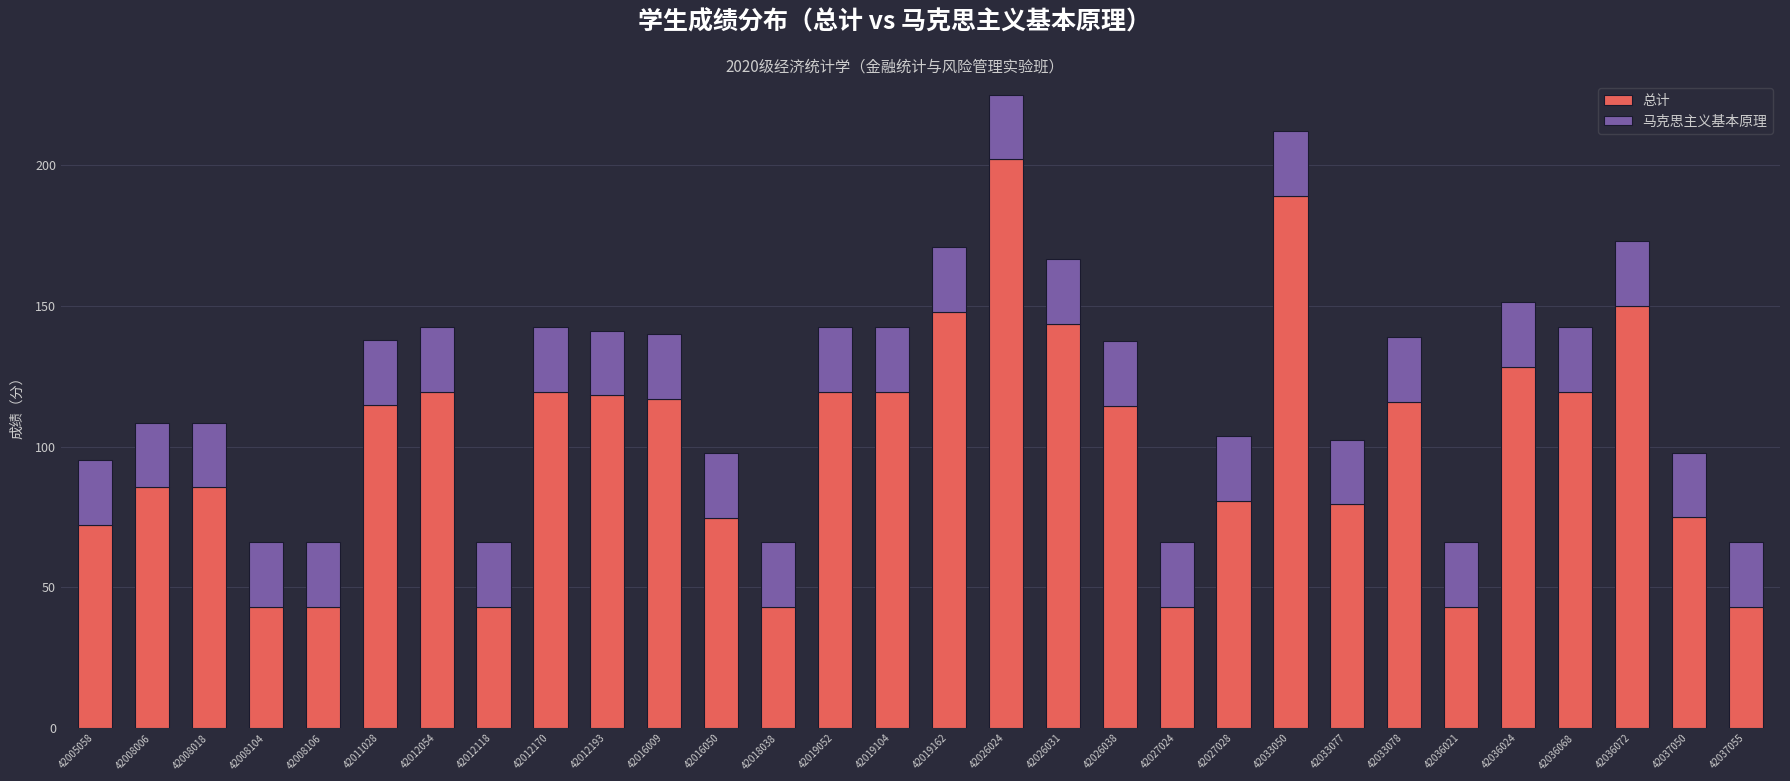

The 总计 series shows 51.8 at 42008006. True or false?

False